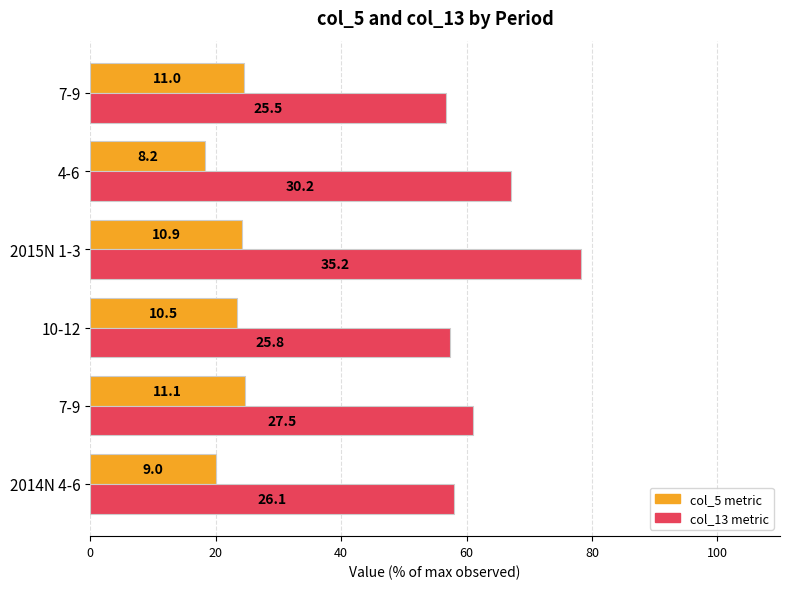

Count the number of data series in this chart.

2